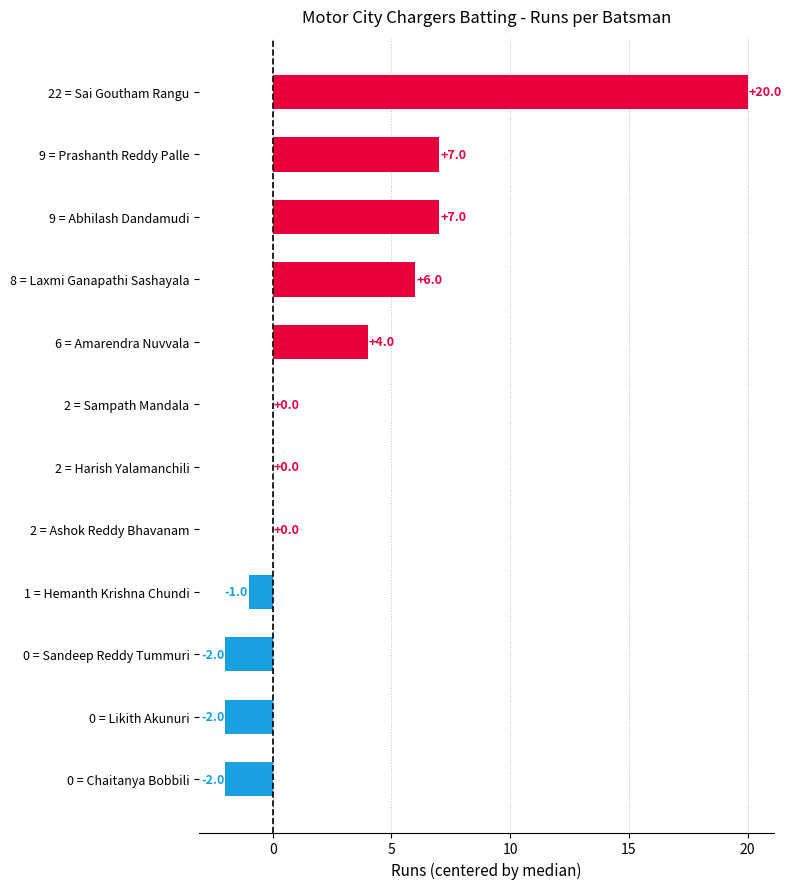

True or false: the data shows -1 at 1 = Hemanth Krishna Chundi.

True